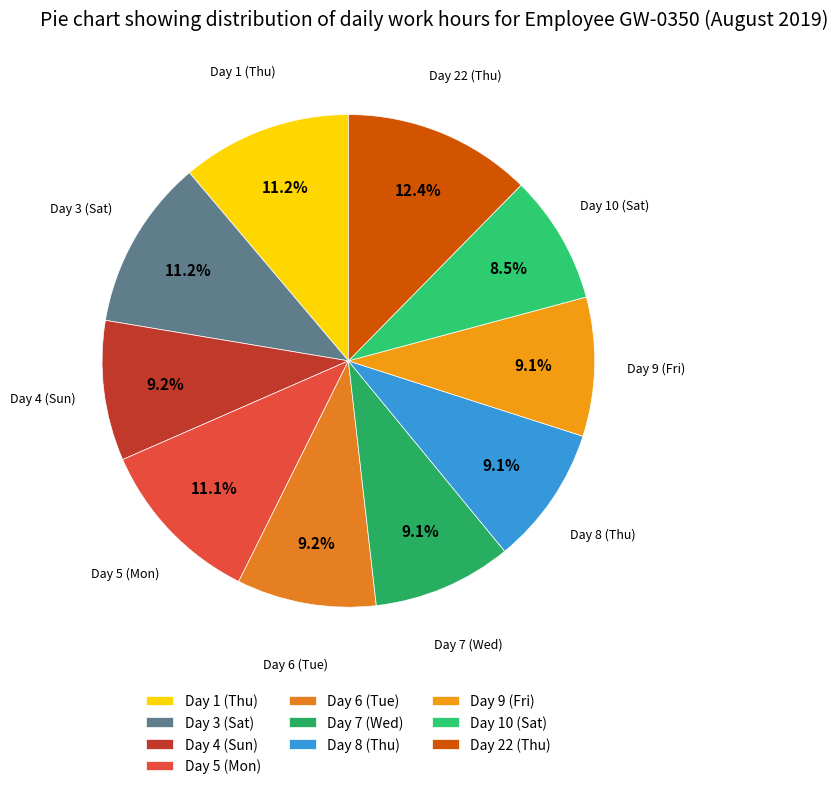

The Day 3 (Sat) slice represents 1% of the pie. True or false?

False